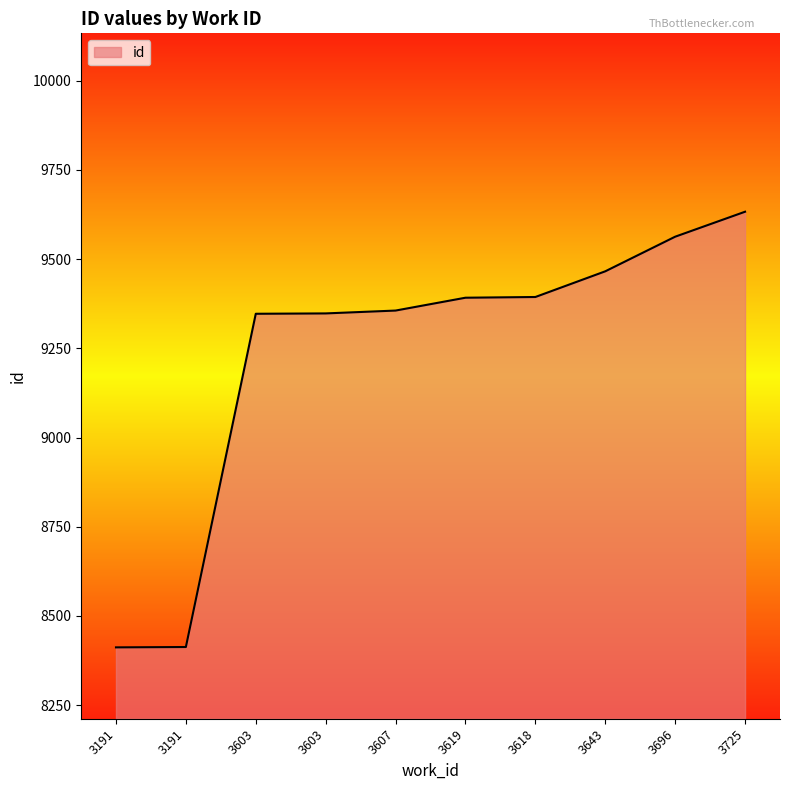

Count the number of categories in the chart.

10